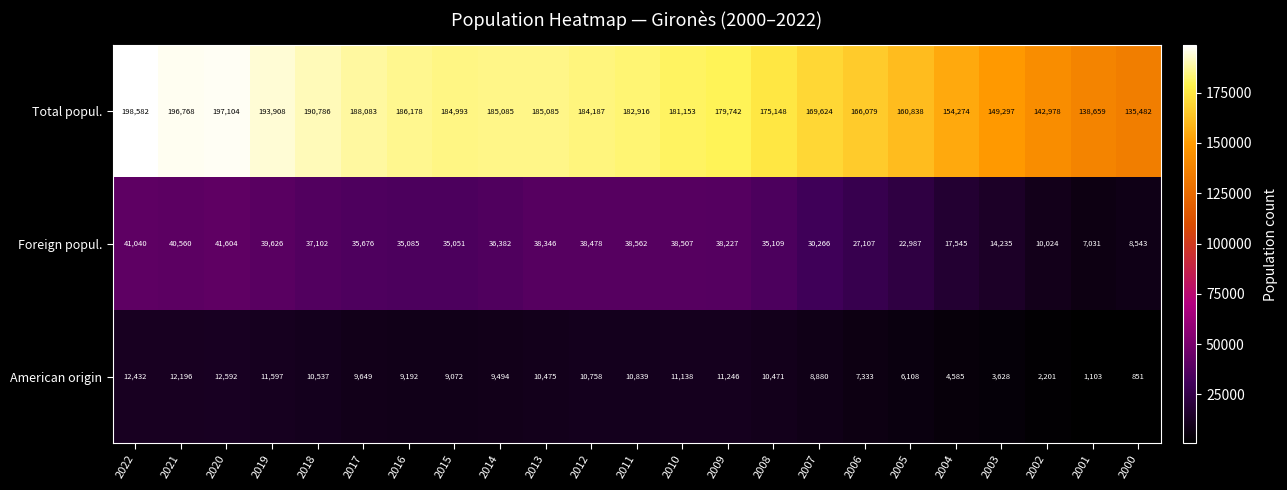

Where does the Total popul. series first go above 182916?

2022